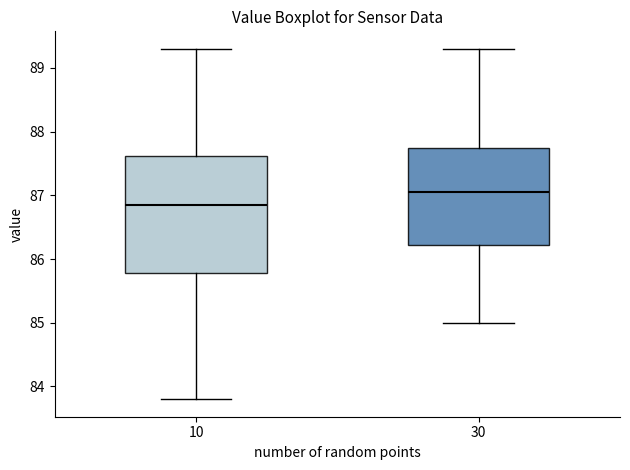

Which box is the tallest, from its lower edge to its upper edge?

10